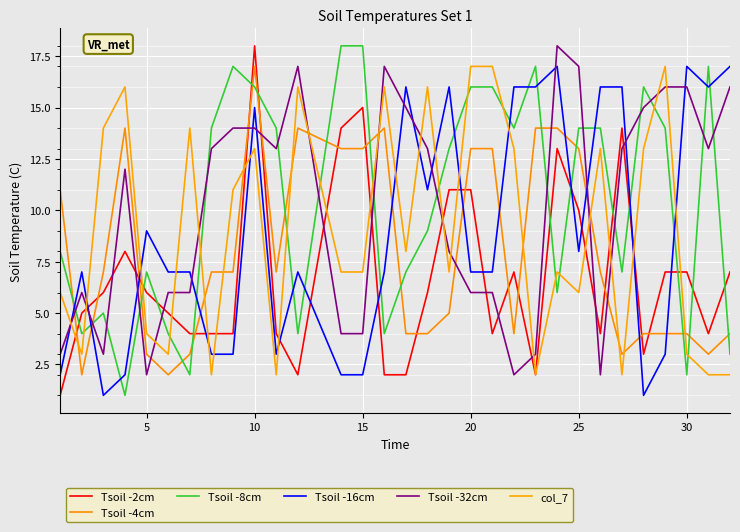

Count the number of categories in the chart.

31